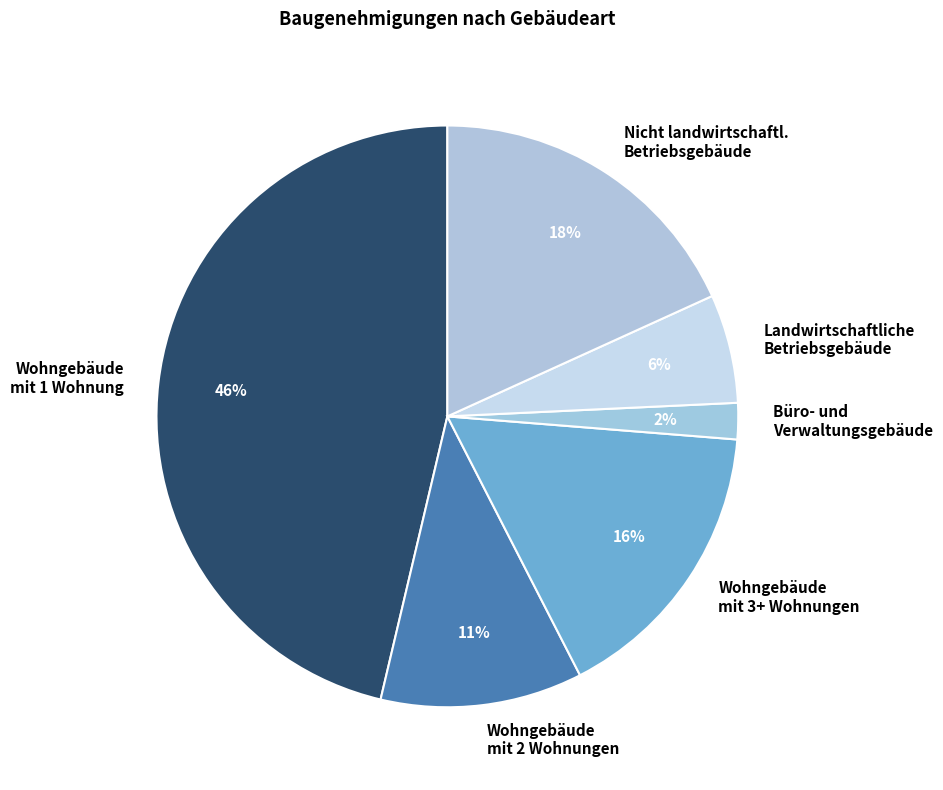

To the nearest percent, what is the difference between the Wohngebäude mit 2 Wohnungen and Büro- und Verwaltungsgebäude slice percentages?

9%